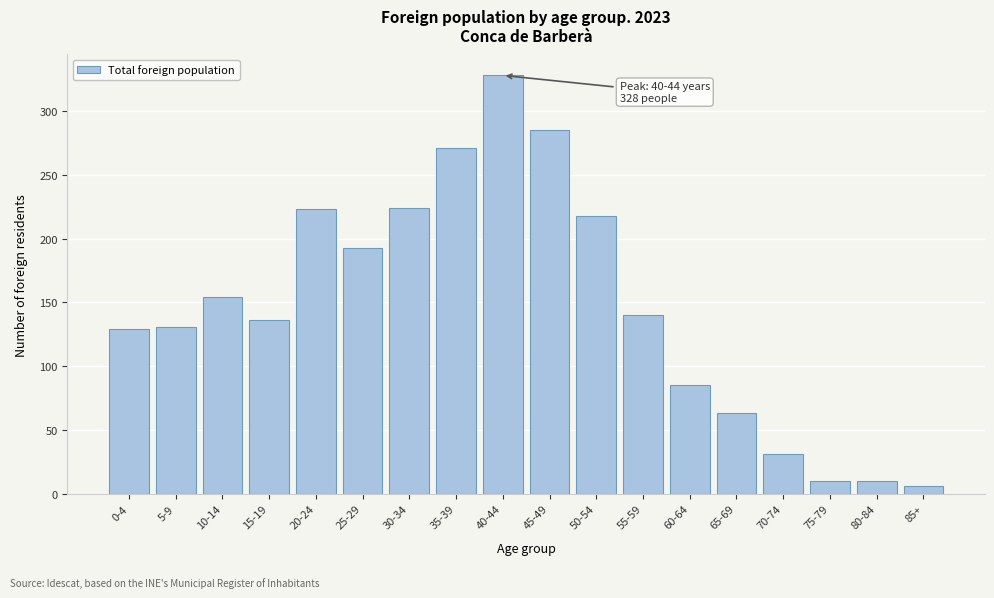

Which label corresponds to the largest value in the chart?

40-44